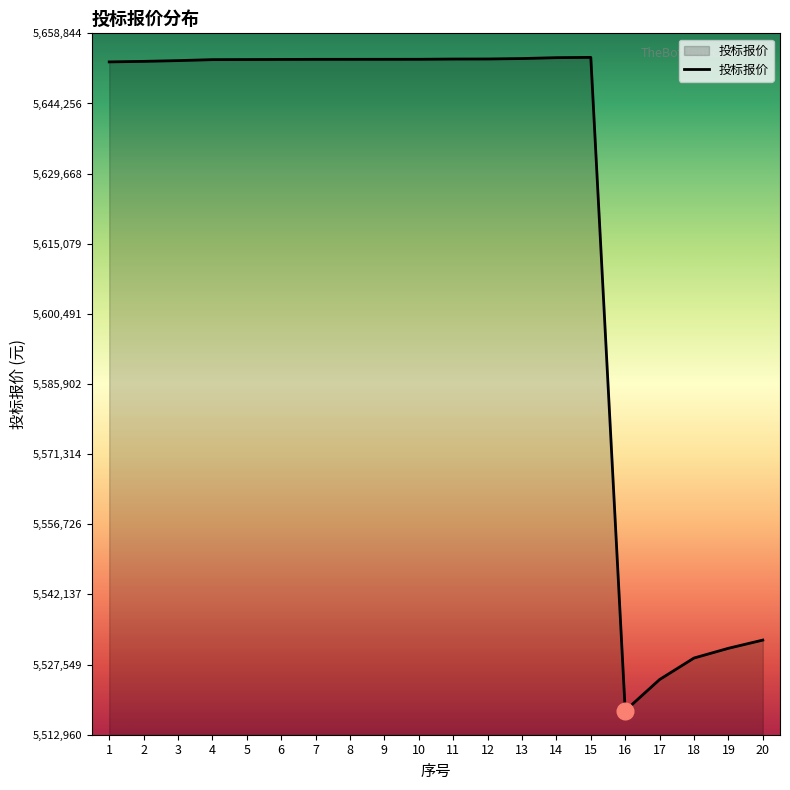

What is the maximum value shown in the chart?

5653844.9